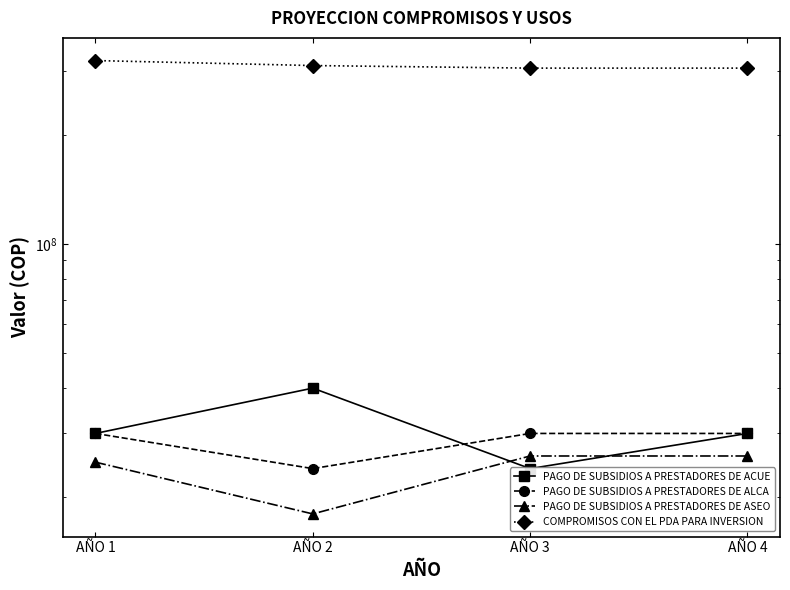

Does the chart display data point markers on the line(s)?

Yes